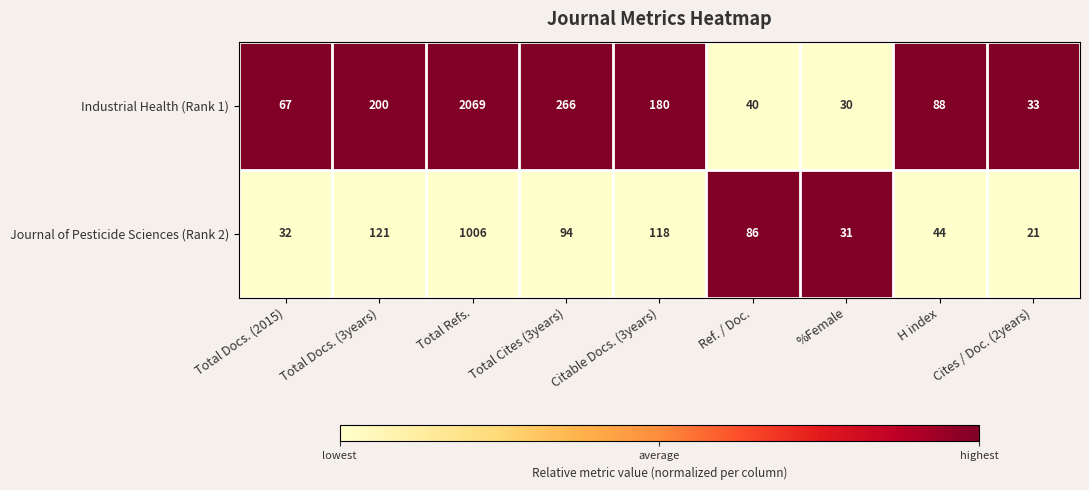

What is the average value of the Industrial Health (Rank 1) series?

330